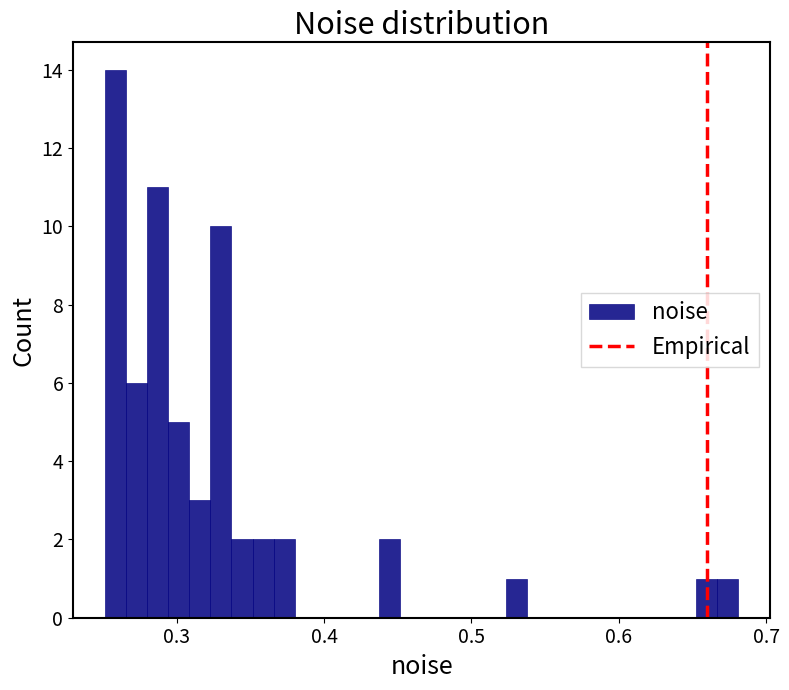

Around what value on the x-axis is the tallest bar? Give the approximate position of its centre, as read against the axis.

0.26